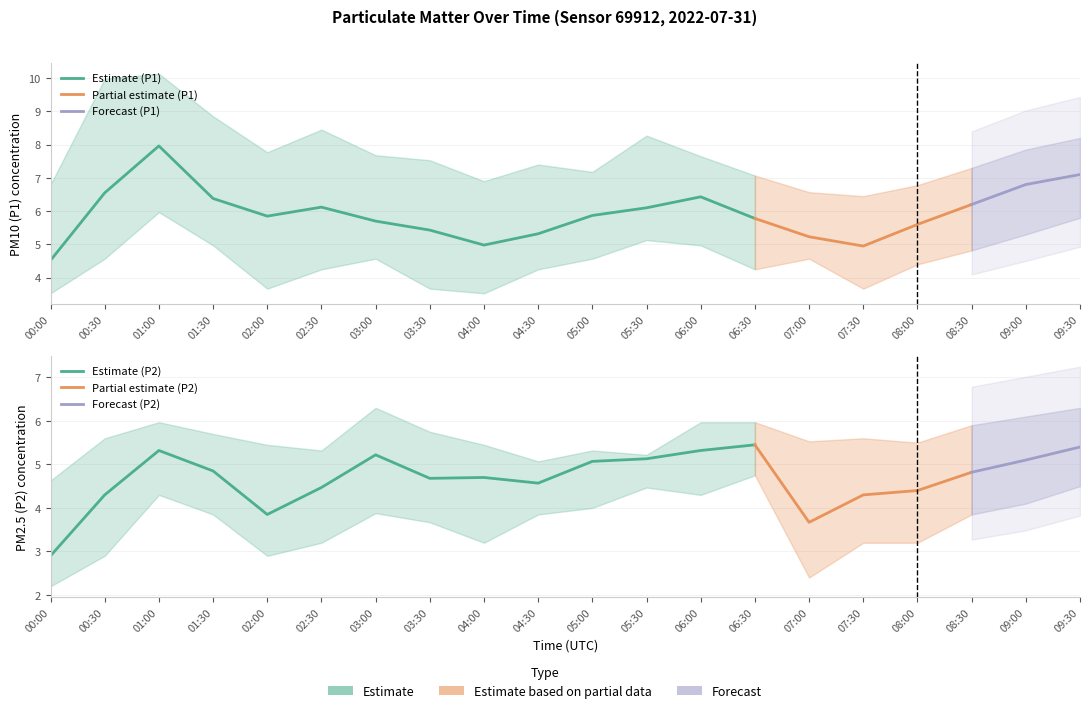

At how many categories does at least one series exceed 3?

20